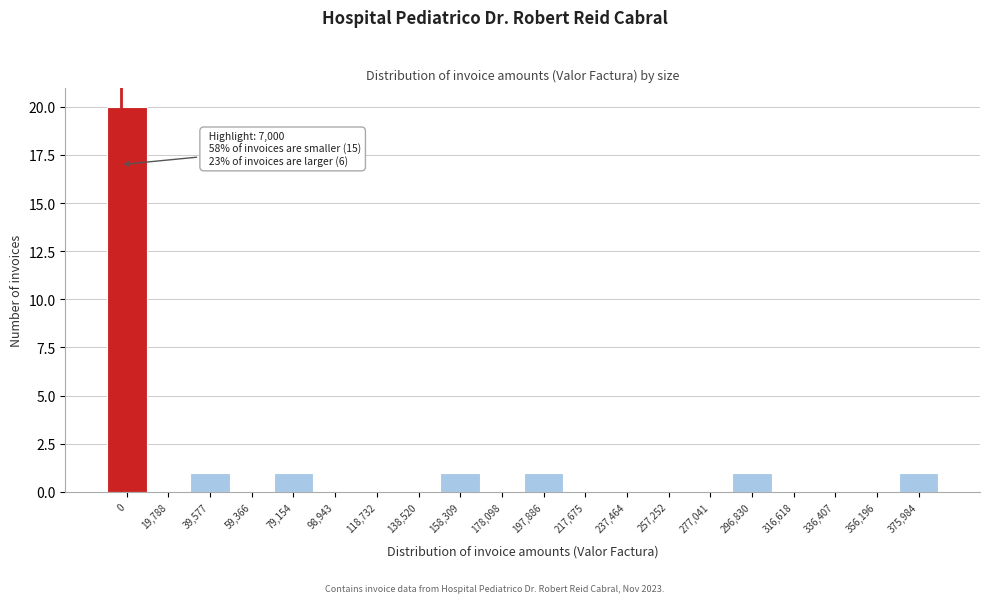

Reading left to right, list all the values displayed in this chart.

0=20	19,788=0	39,577=1	59,366=0	79,154=1	98,943=0	118,732=0	138,520=0	158,309=1	178,098=0	197,886=1	217,675=0	237,464=0	257,252=0	277,041=0	296,830=1	316,618=0	336,407=0	356,196=0	375,984=1